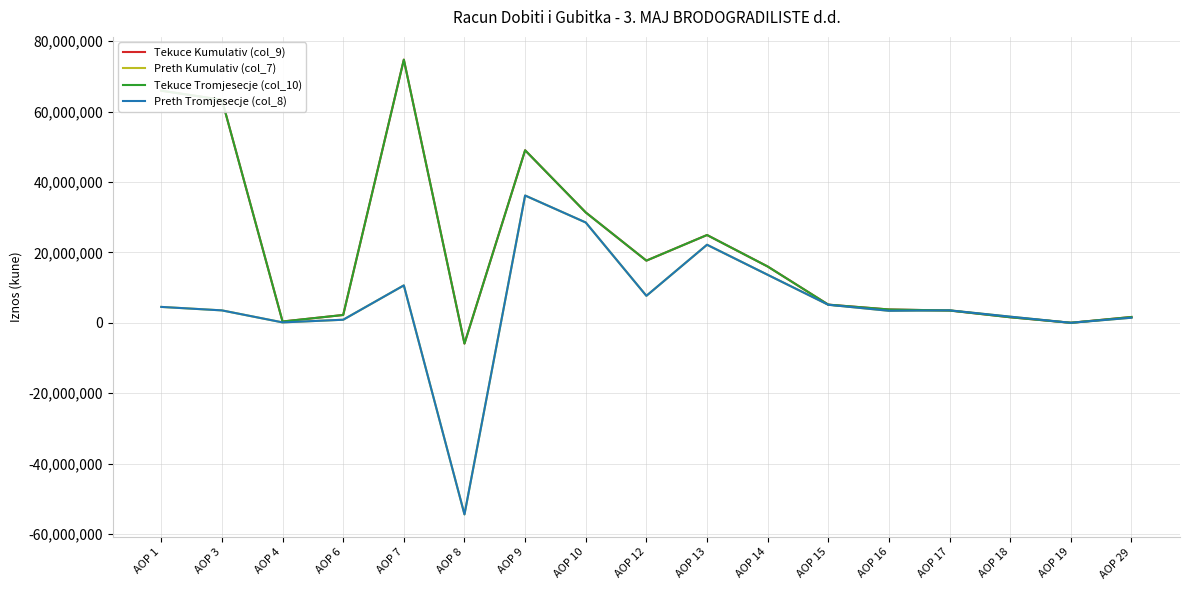

True or false: Tekuce Kumulativ (col_9) has more than 1 points higher than both neighbors.

True